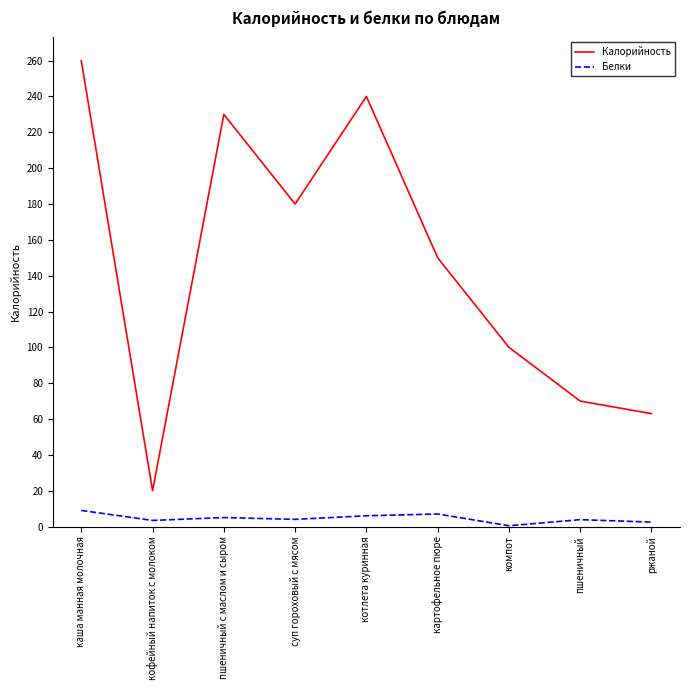

Where is the first local minimum for Калорийность?

кофейный напиток с молоком